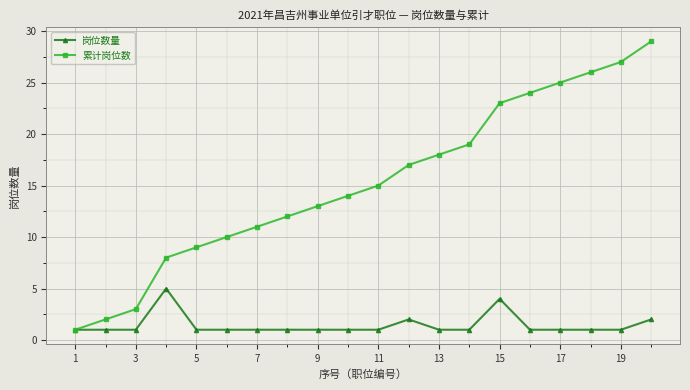

What is the maximum value shown in the chart?

29